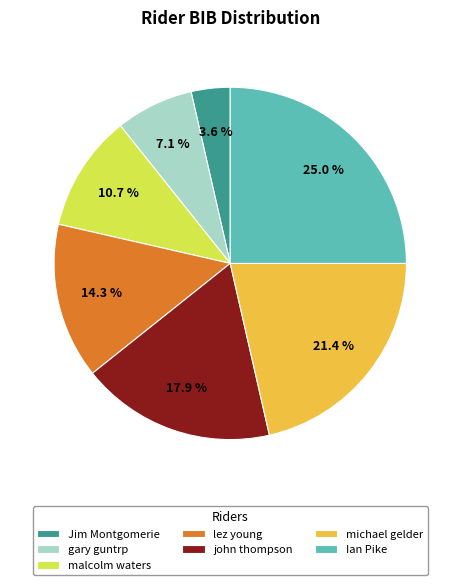

What percentage is NOT represented by Ian Pike?

75.0%